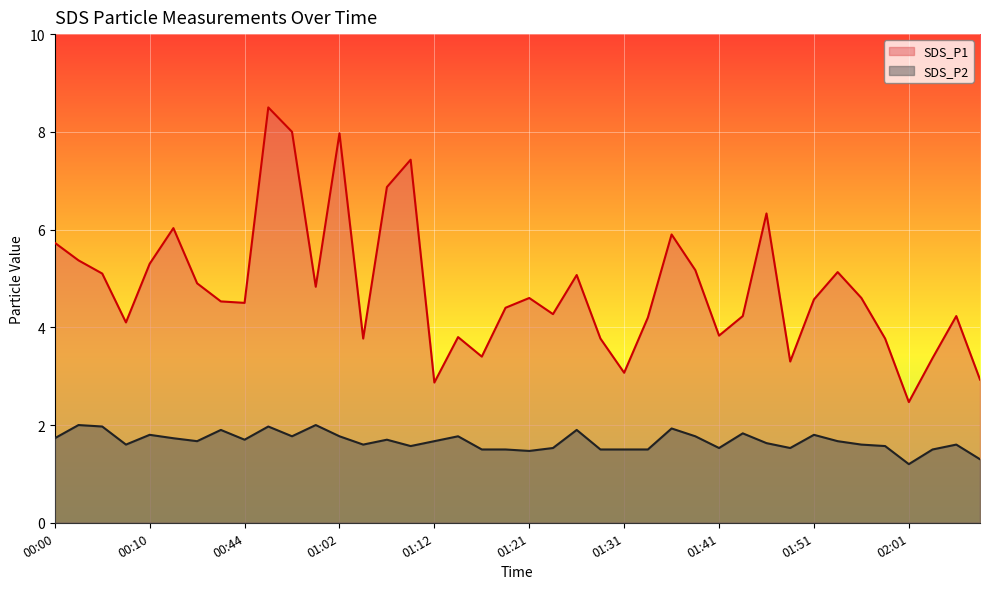

What is the minimum value for SDS_P2?

1.2